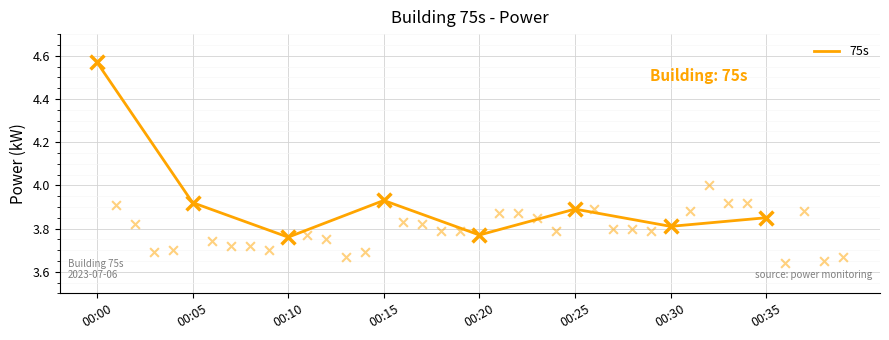

Between 00:35 and 00:20, which is larger?

00:35